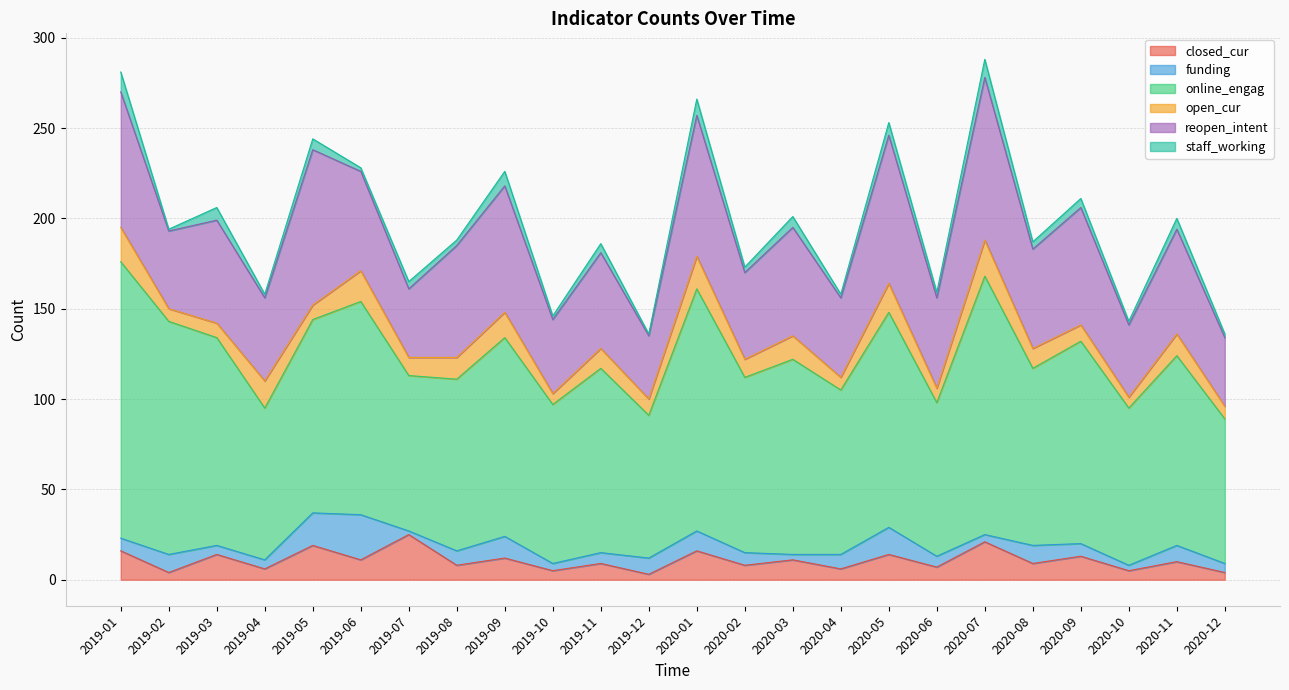

Where is staff_working nearest to the value 6?

2019-05